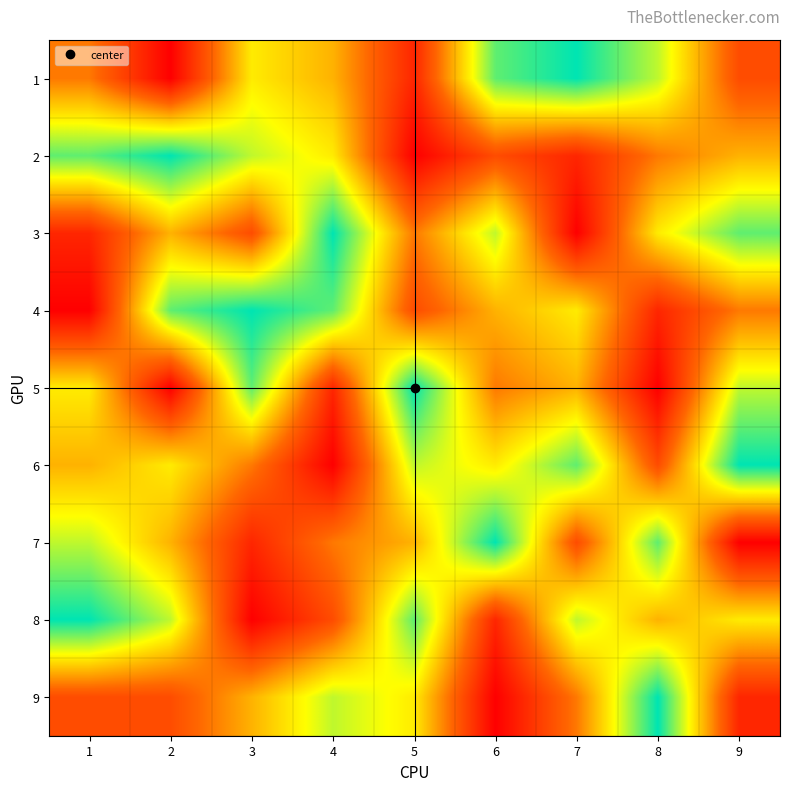

Reading left to right, extract all data points from this chart.

1: 1=4	2=1	3=6	4=5	5=2	6=8	7=9	8=7	9=3
2: 1=8	2=9	3=7	4=6	5=1	6=3	7=2	8=4	9=5
3: 1=2	2=5	3=3	4=9	5=4	6=7	7=1	8=6	9=8
4: 1=1	2=8	3=9	4=8	5=3	6=5	7=6	8=2	9=4
5: 1=6	2=1	3=8	4=2	5=9	6=4	7=5	8=1	9=7
6: 1=5	2=6	3=4	4=1	5=7	6=6	7=8	8=3	9=9
7: 1=7	2=5	3=2	4=4	5=5	6=9	7=3	8=8	9=1
8: 1=9	2=7	3=1	4=3	5=8	6=2	7=7	8=5	9=6
9: 1=3	2=3	3=5	4=7	5=6	6=1	7=4	8=9	9=2